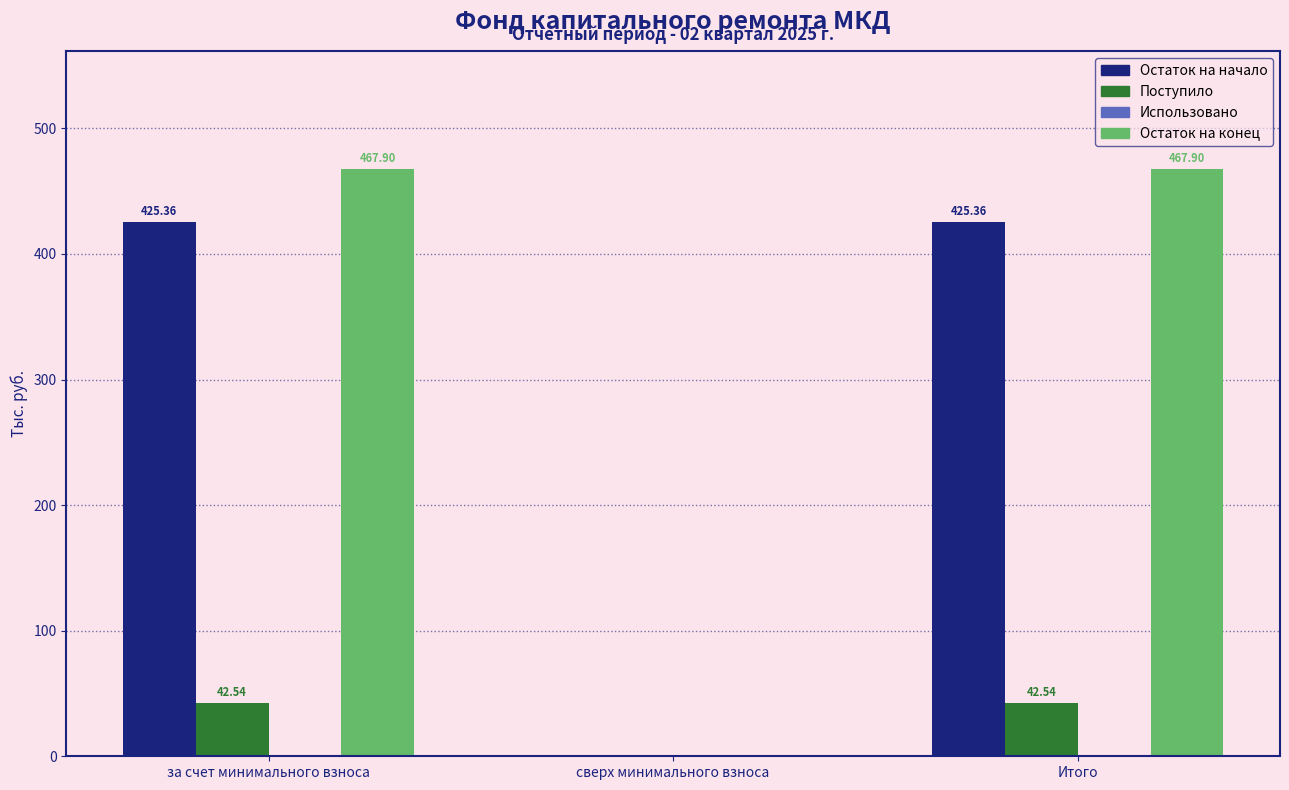

Which series has the largest total across all categories?

Остаток на конец